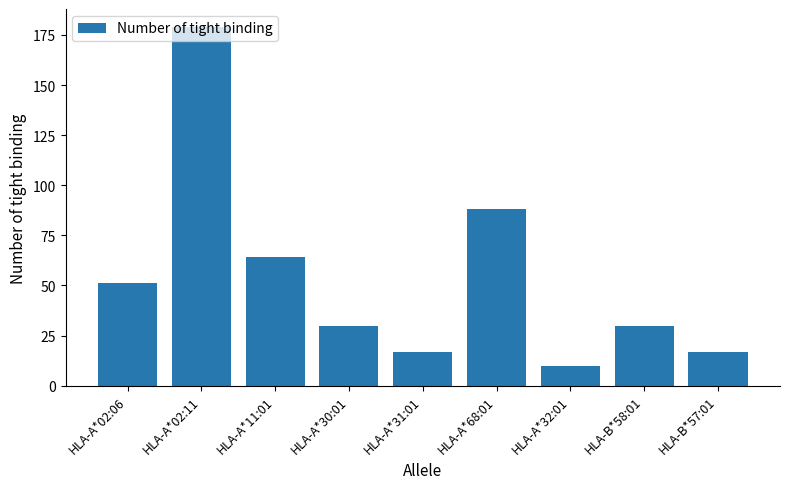

Which category has the lowest value across all series?

HLA-A*32:01